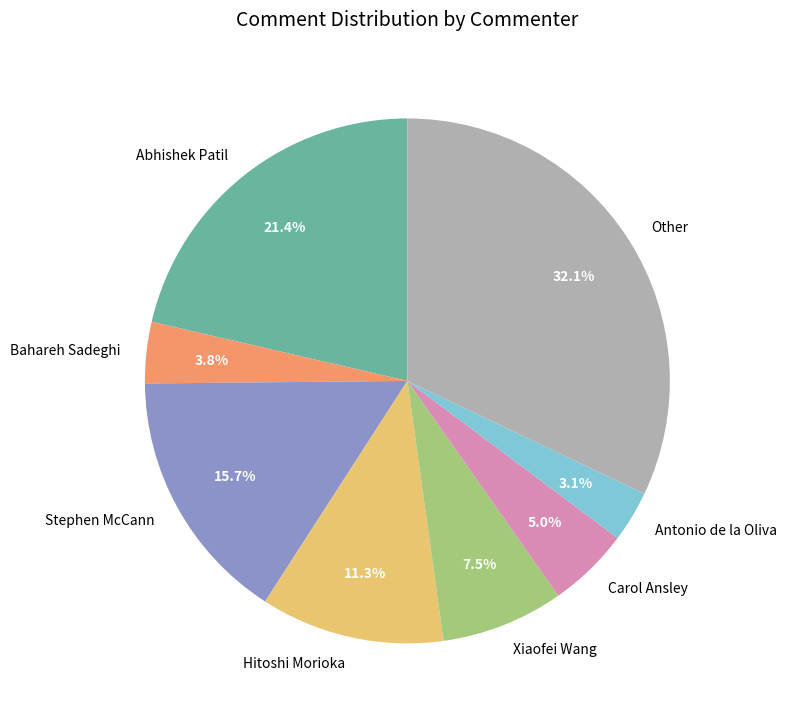

To the nearest percent, what percentage of the pie is Hitoshi Morioka?

11%